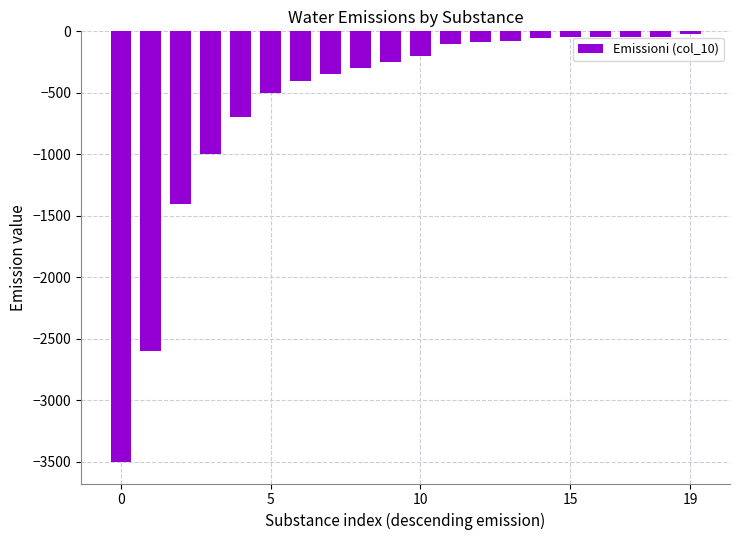

What is the difference between the maximum and second lowest values?

2575